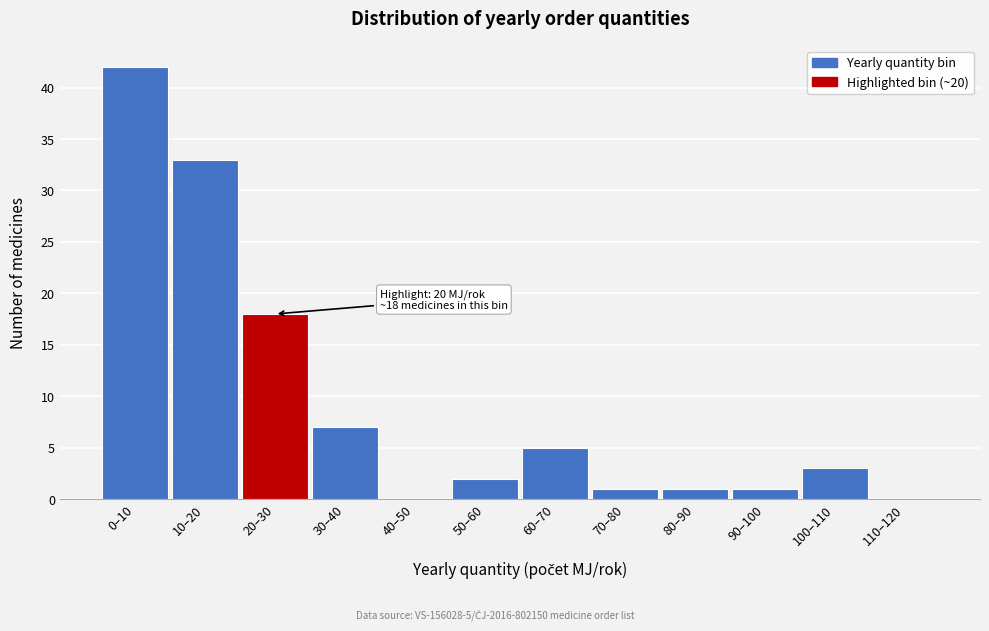

Reading left to right, list all the values displayed in this chart.

0–10=42	10–20=33	20–30=18	30–40=7	40–50=0	50–60=2	60–70=5	70–80=1	80–90=1	90–100=1	100–110=3	110–120=0